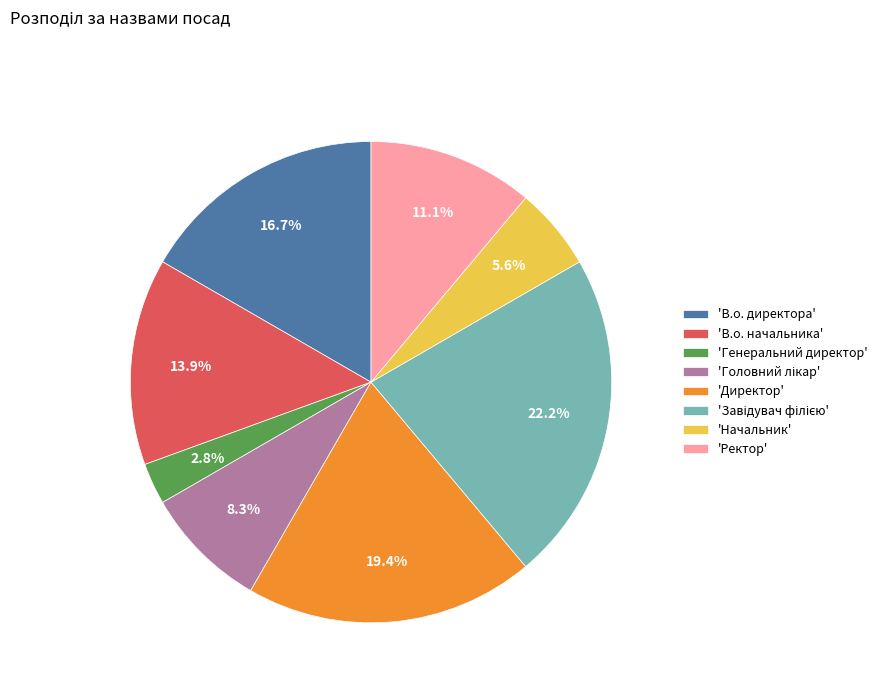

How much of the chart is everything except 'В.о. директора'?

83.3%